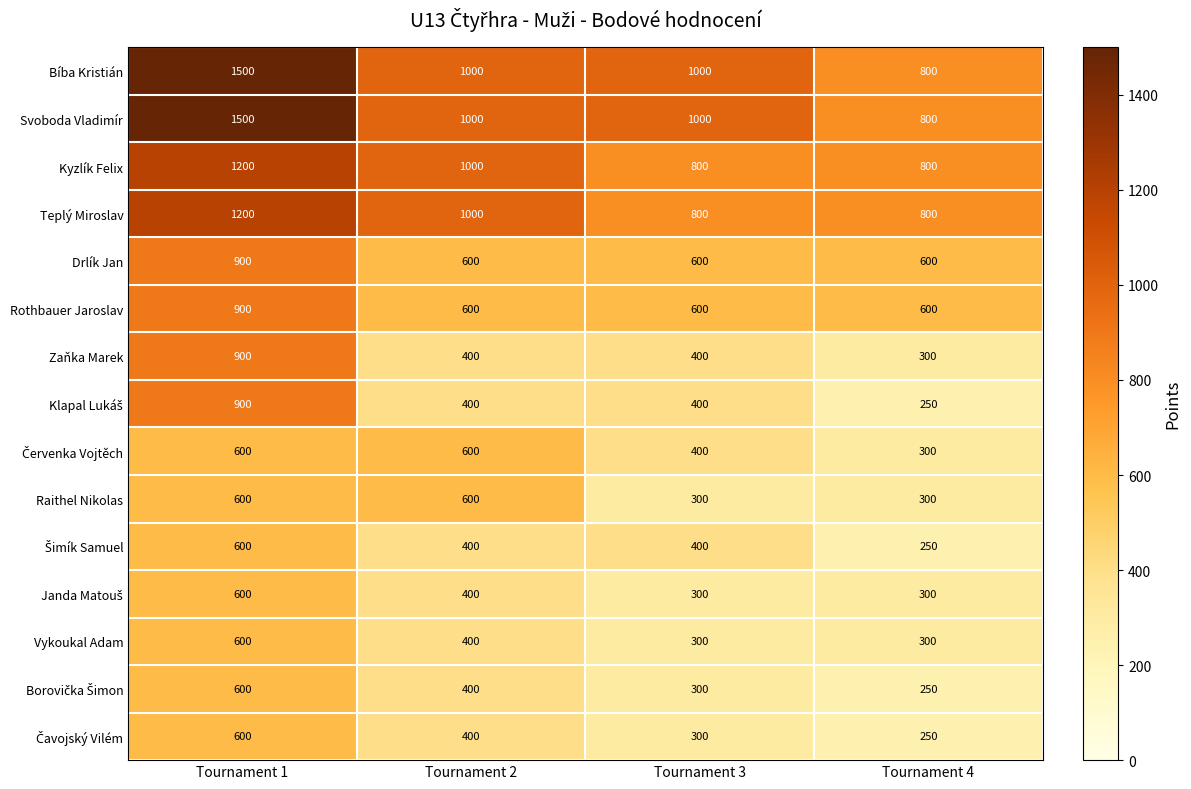

What is the difference between the maximum and minimum values in the Svoboda Vladimír series?

700